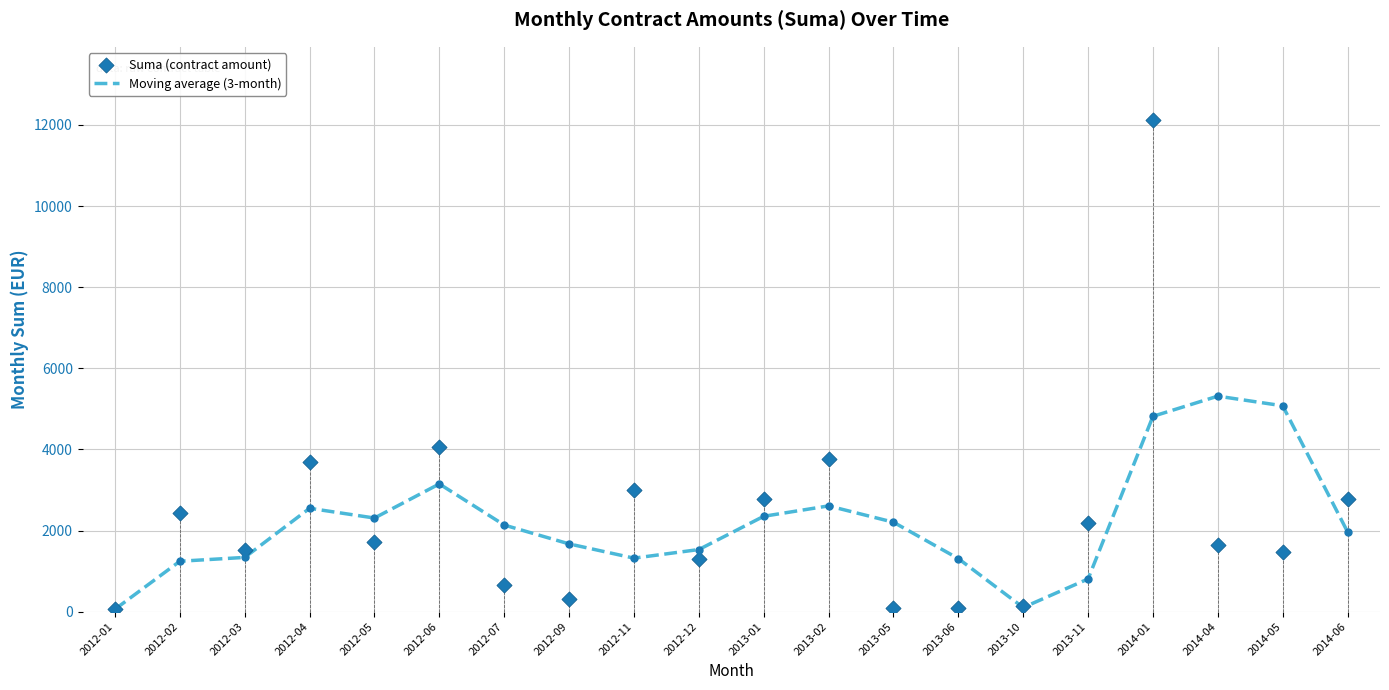

Which series contains the highest Y value?

Suma (contract amount)